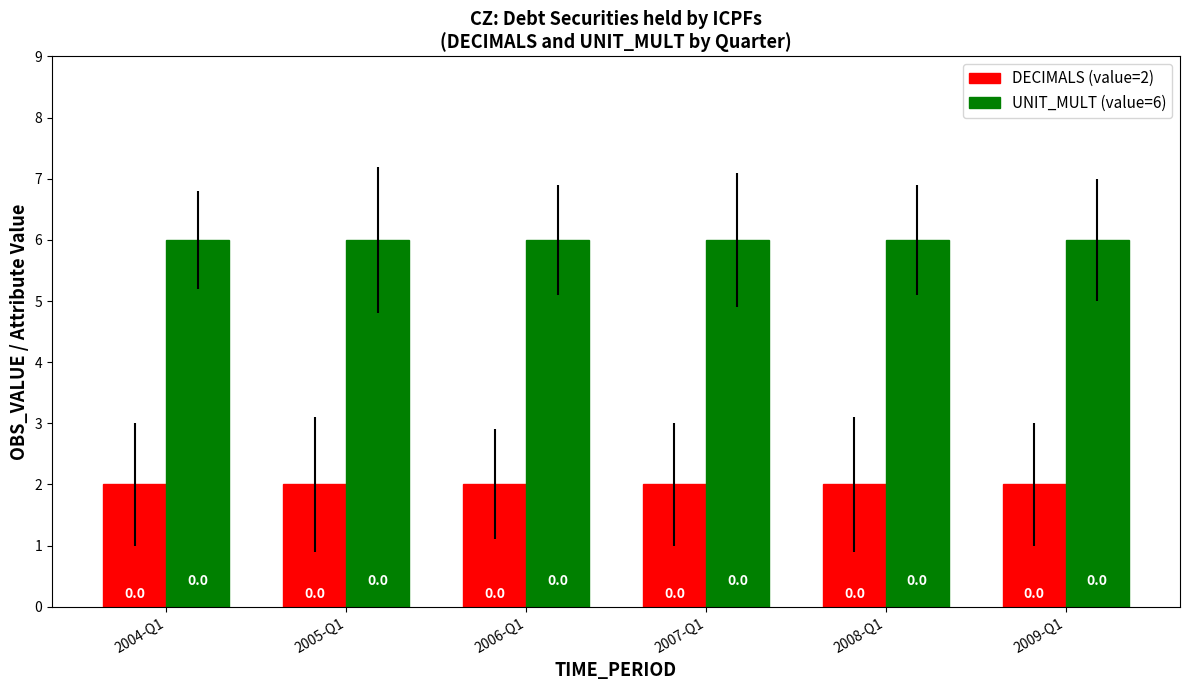

What is the label of the 1st bar from the left?

2004-Q1